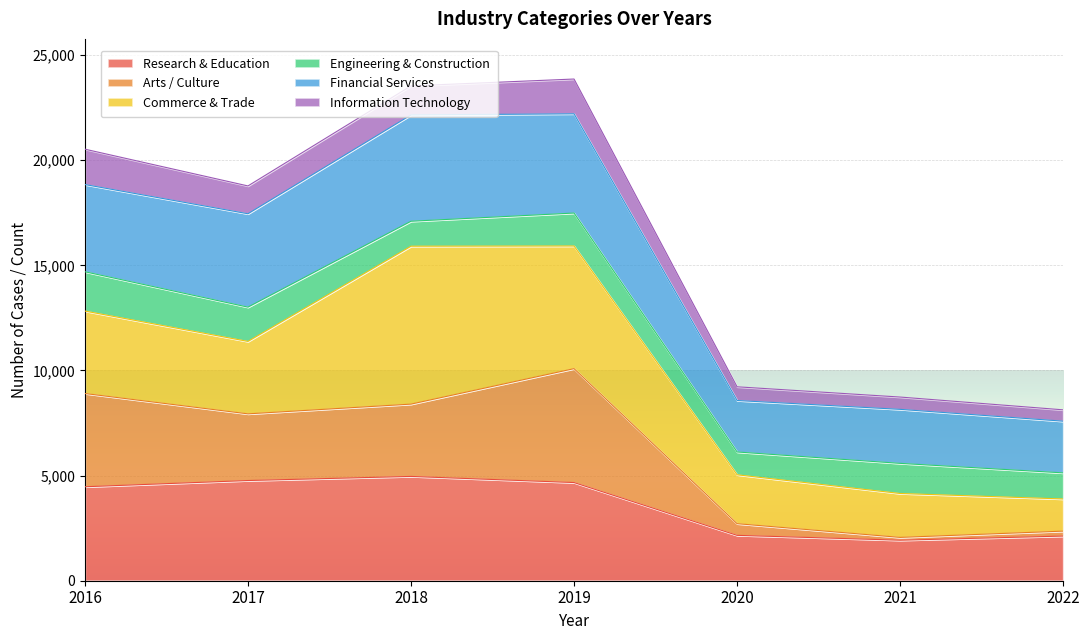

The value of Research & Education at 2017 is 4766. True or false?

True